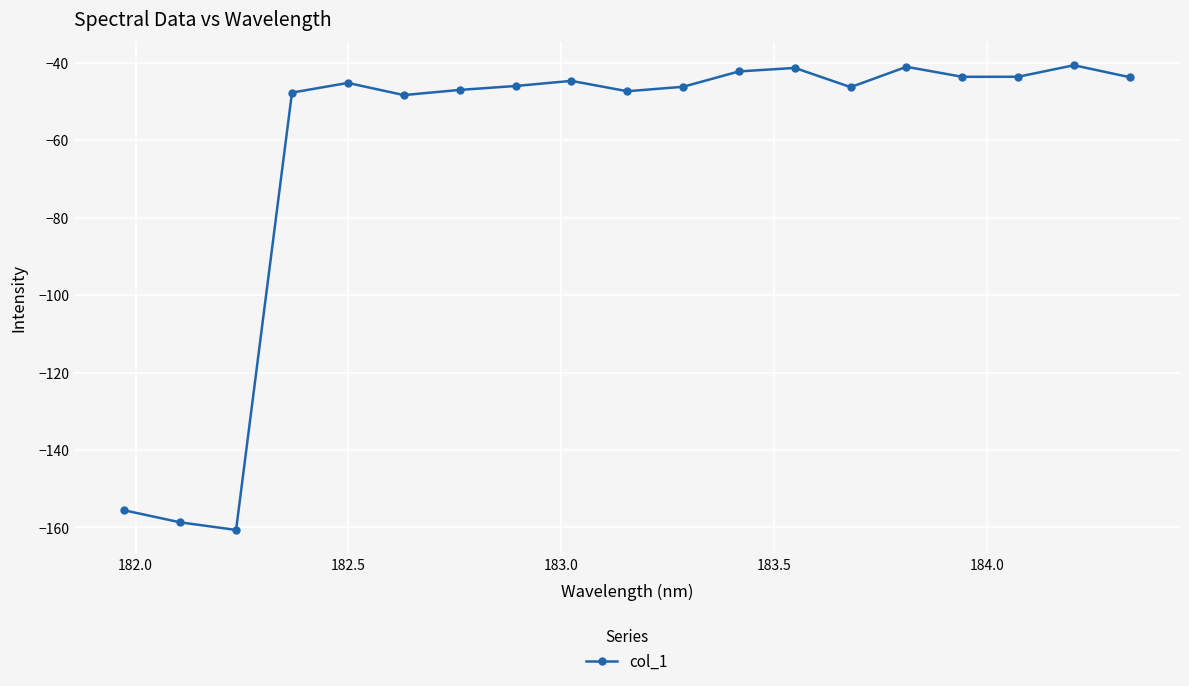

Does the chart display data point markers on the line(s)?

Yes